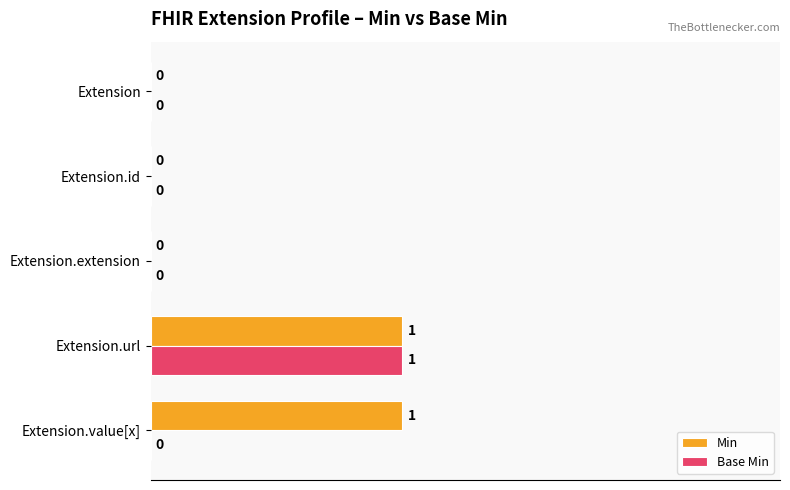

Between Extension.id and Extension.value[x], which series saw the biggest shift?

Min